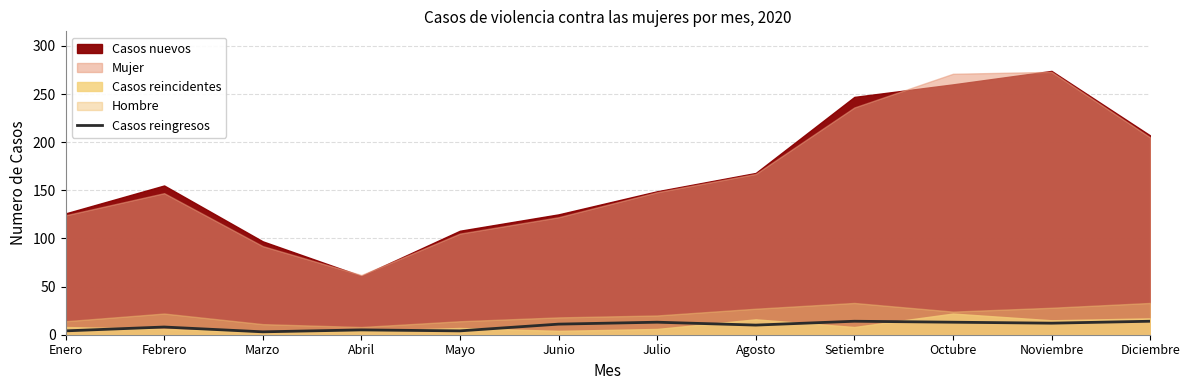

What is the maximum value for Casos reingresos?

14